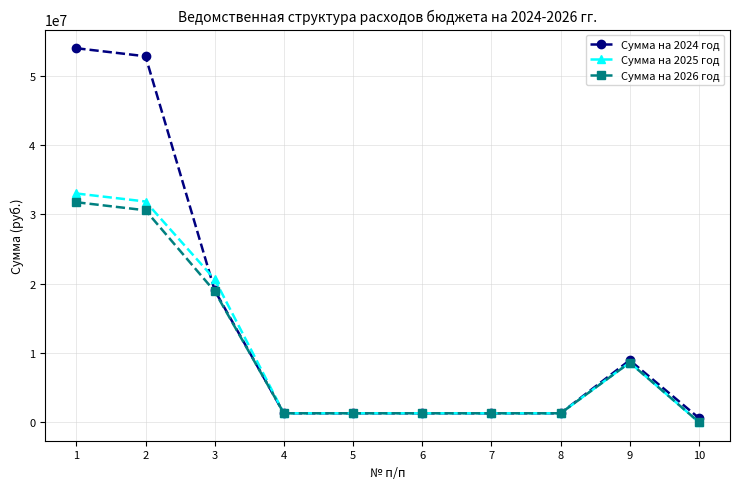

How many data points does each series have?

10